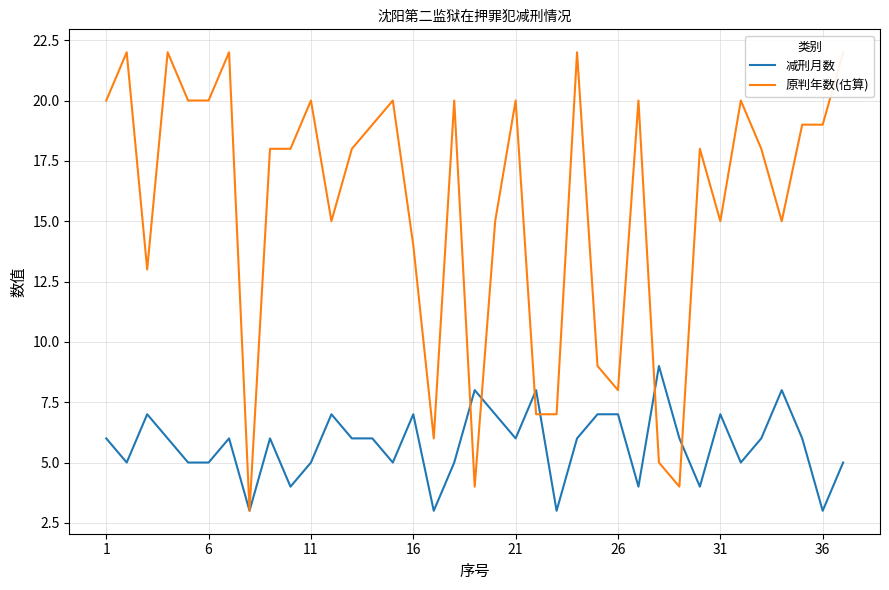

What is the value of the 原判年数(估算) point at the 5th from the left?

20